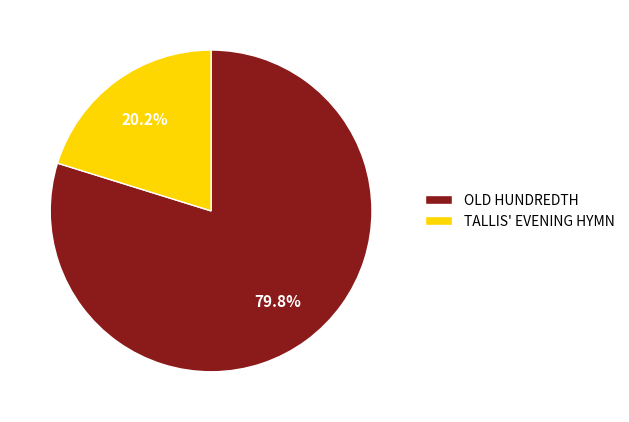

True or false: TALLIS' EVENING HYMN accounts for 31% of the total.

False